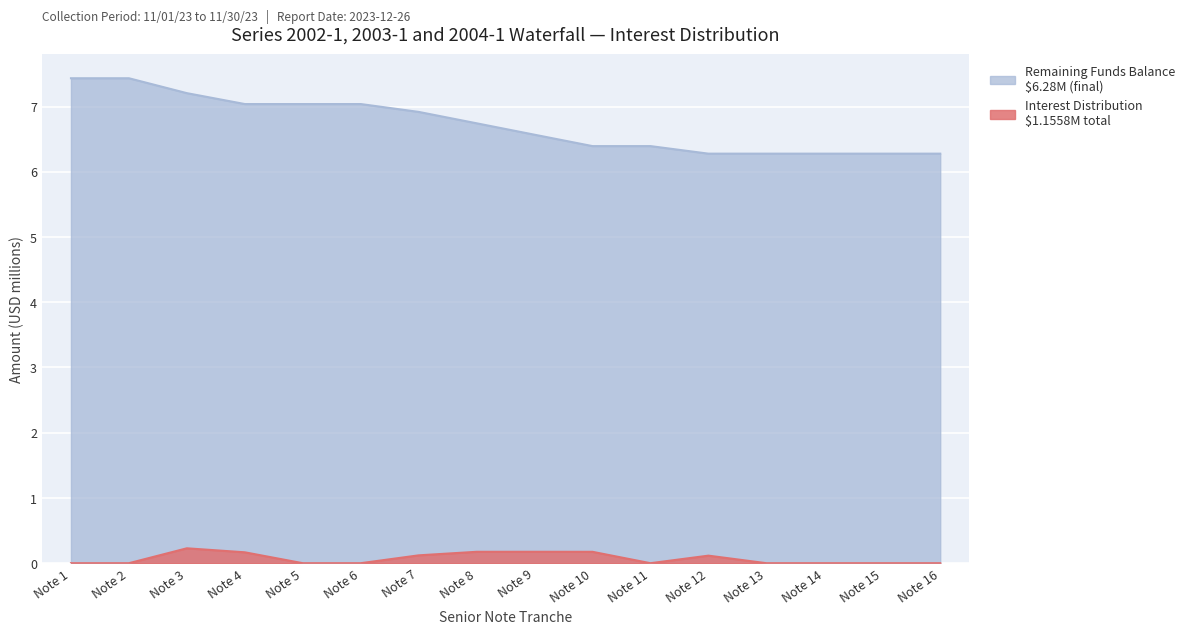

List the labels in order of Interest Distribution (Senior Notes) value, largest first.

Note 3, Note 9, Note 8, Note 10, Note 4, Note 7, Note 12, Note 1, Note 2, Note 5, Note 6, Note 11, Note 13, Note 14, Note 15, Note 16